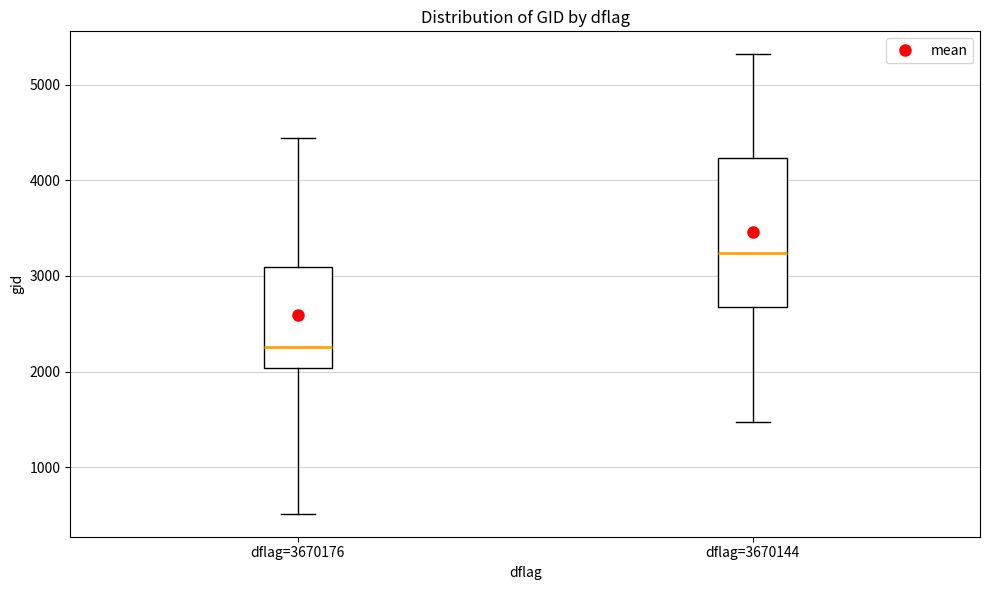

Reading left to right, transcribe this box plot: for each box, give where its median line is, the range the box spans, and where its two whiskers end, as read against the y-axis. The values are not printed on the chart, so give them approximately, as read against the axis.

dflag=3670176: median 2300, box 2000 to 3100, whiskers 500 to 4400
dflag=3670144: median 3200, box 2700 to 4200, whiskers 1500 to 5300